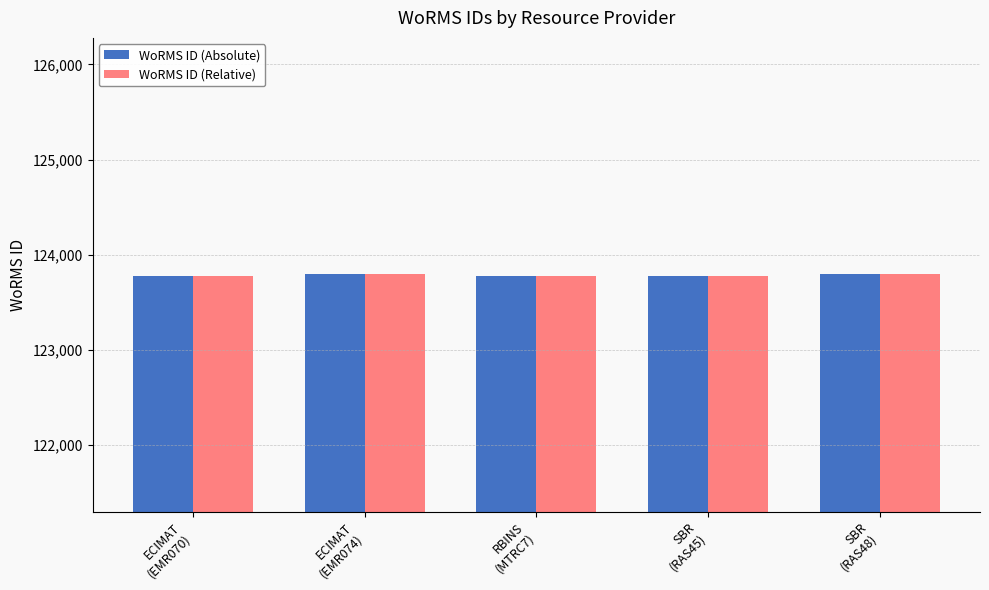

What is the sum of all WoRMS ID (Relative) values?

618934